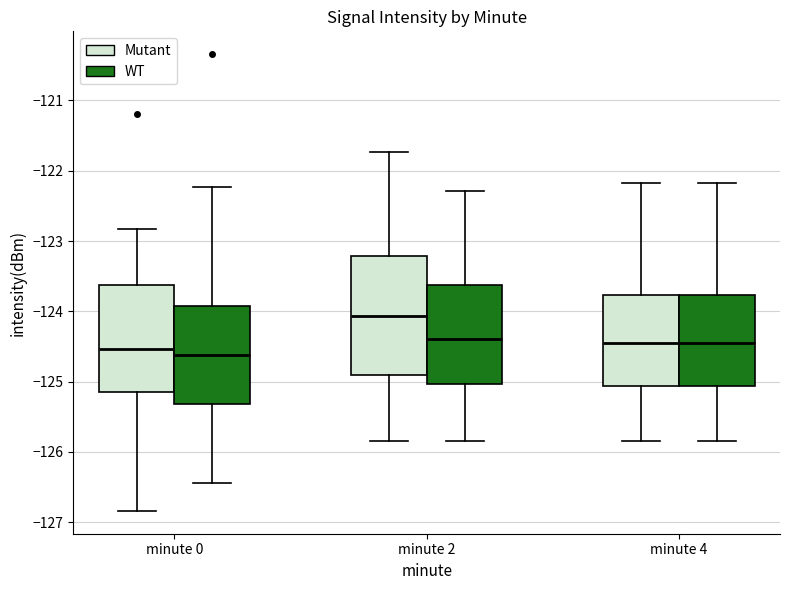

Reading left to right, transcribe this box plot: for each box, give where its median line is, the range the box spans, and where its two whiskers end, as read against the y-axis. The values are not printed on the chart, so give them approximately, as read against the axis.

minute 0 (Mutant): median -124.5, box -125.1 to -123.6, whiskers -126.8 to -122.8
minute 0 (WT): median -124.6, box -125.3 to -123.9, whiskers -126.4 to -122.2
minute 2 (Mutant): median -124.1, box -124.9 to -123.2, whiskers -125.8 to -121.7
minute 2 (WT): median -124.4, box -125.0 to -123.6, whiskers -125.8 to -122.3
minute 4 (Mutant): median -124.5, box -125.1 to -123.8, whiskers -125.8 to -122.2
minute 4 (WT): median -124.5, box -125.1 to -123.8, whiskers -125.8 to -122.2